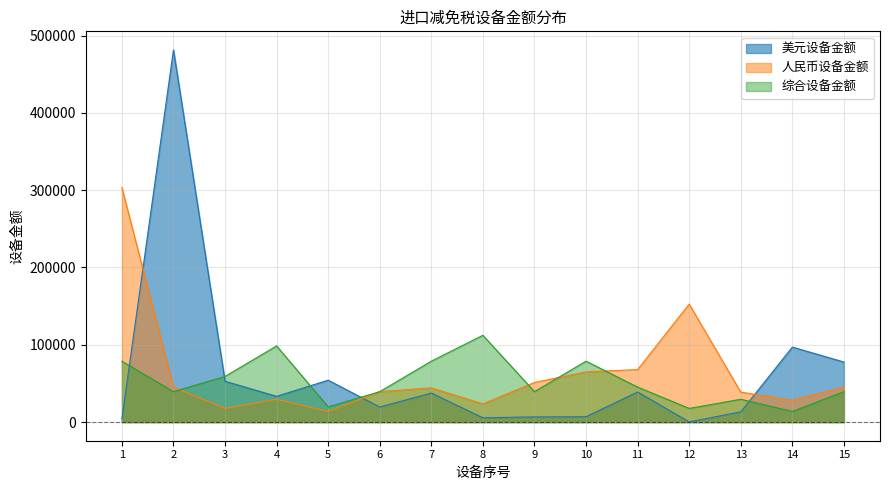

What is the maximum value shown in the chart?

481404